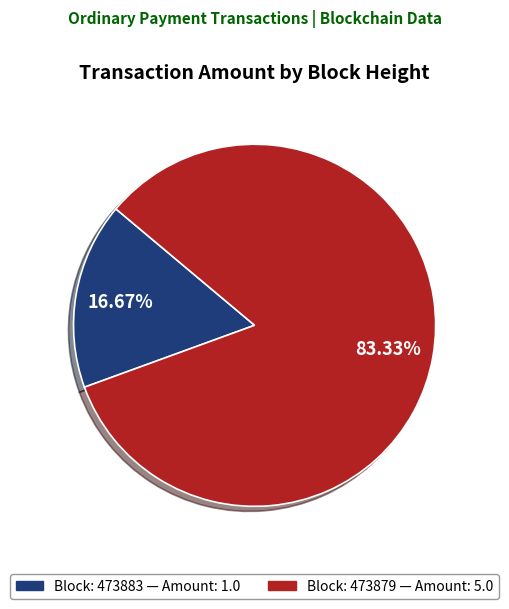

Does any single category account for the majority?

Yes